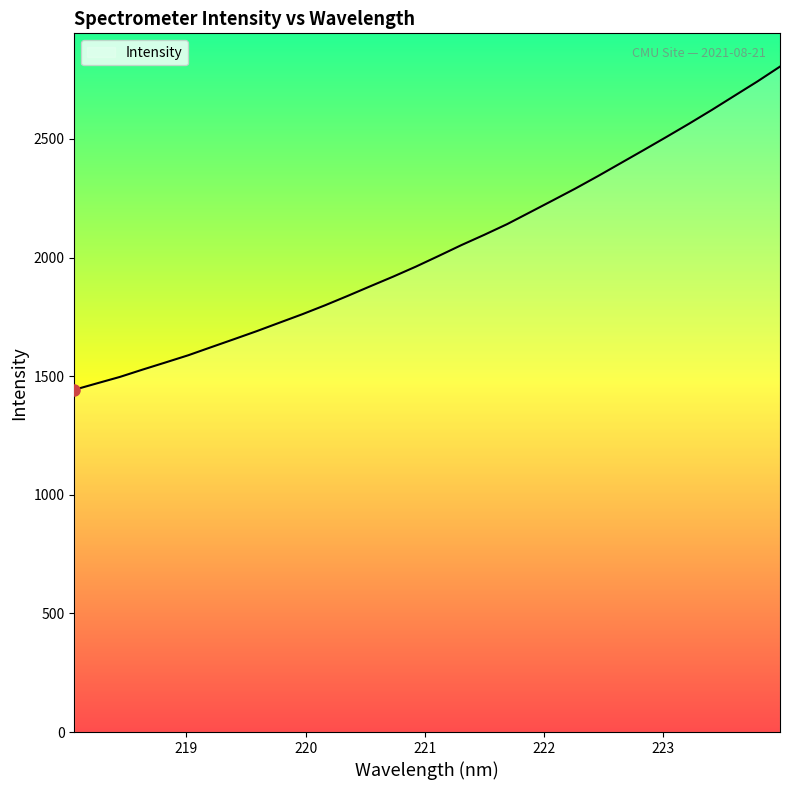

What is the difference between the maximum and minimum values?

1362.3